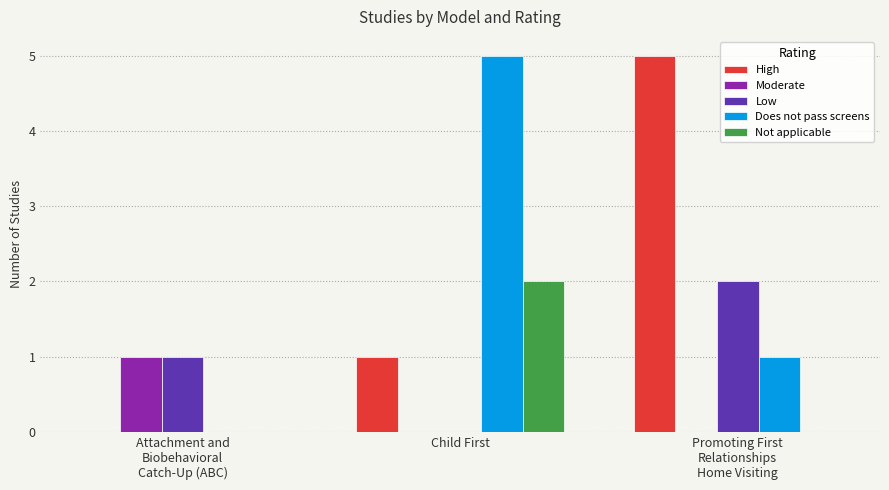

What is the maximum value shown in the chart?

5